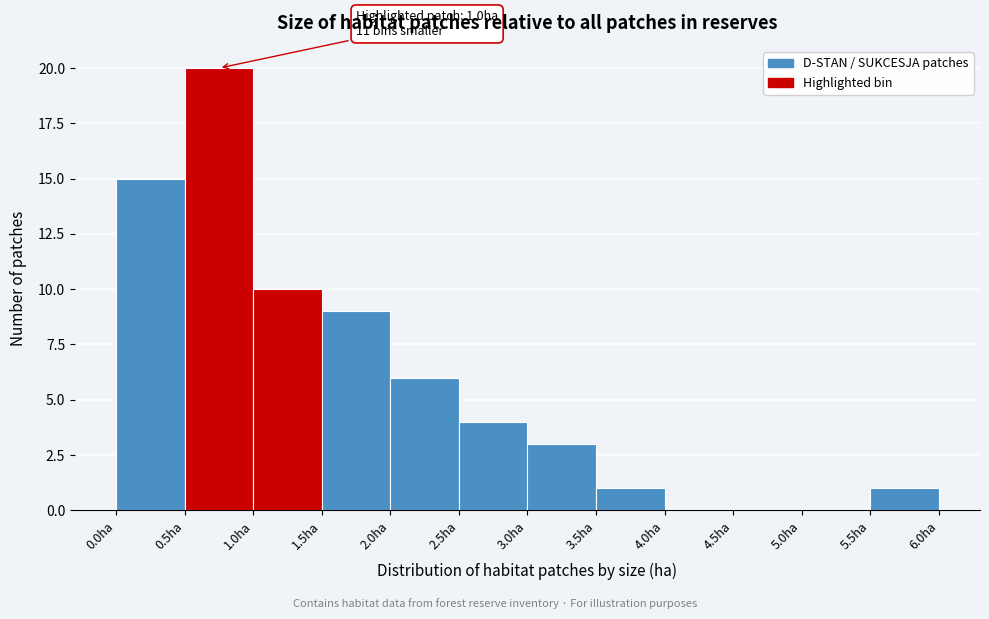

Over which range of the x-axis is the bar tallest?

0.5 to 1.0